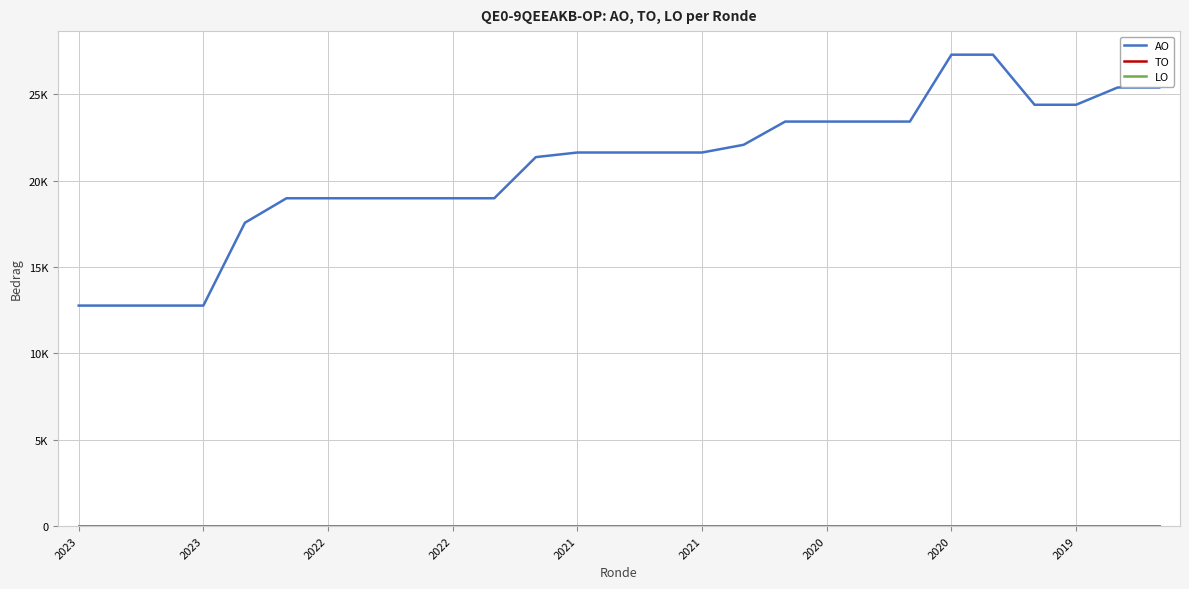

What is the value of the AO point at the 20th from the left?

23426